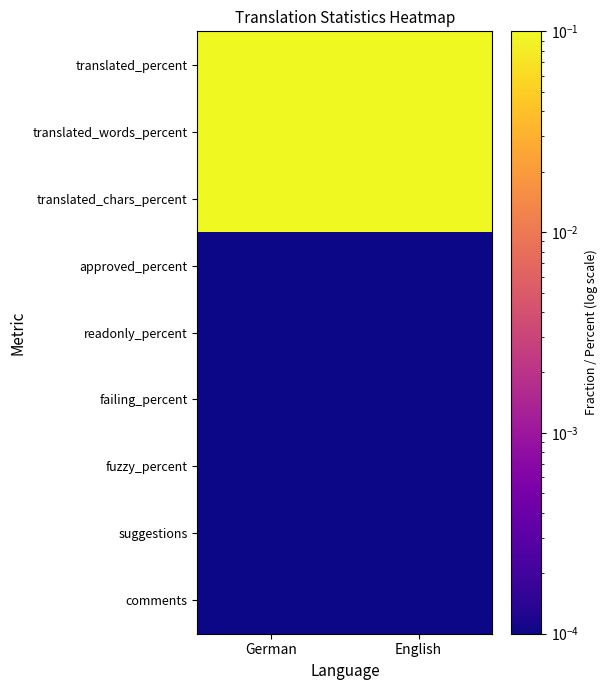

Rank the series at English from lowest to highest value.

approved_percent, readonly_percent, failing_percent, fuzzy_percent, suggestions, comments, translated_percent, translated_words_percent, translated_chars_percent